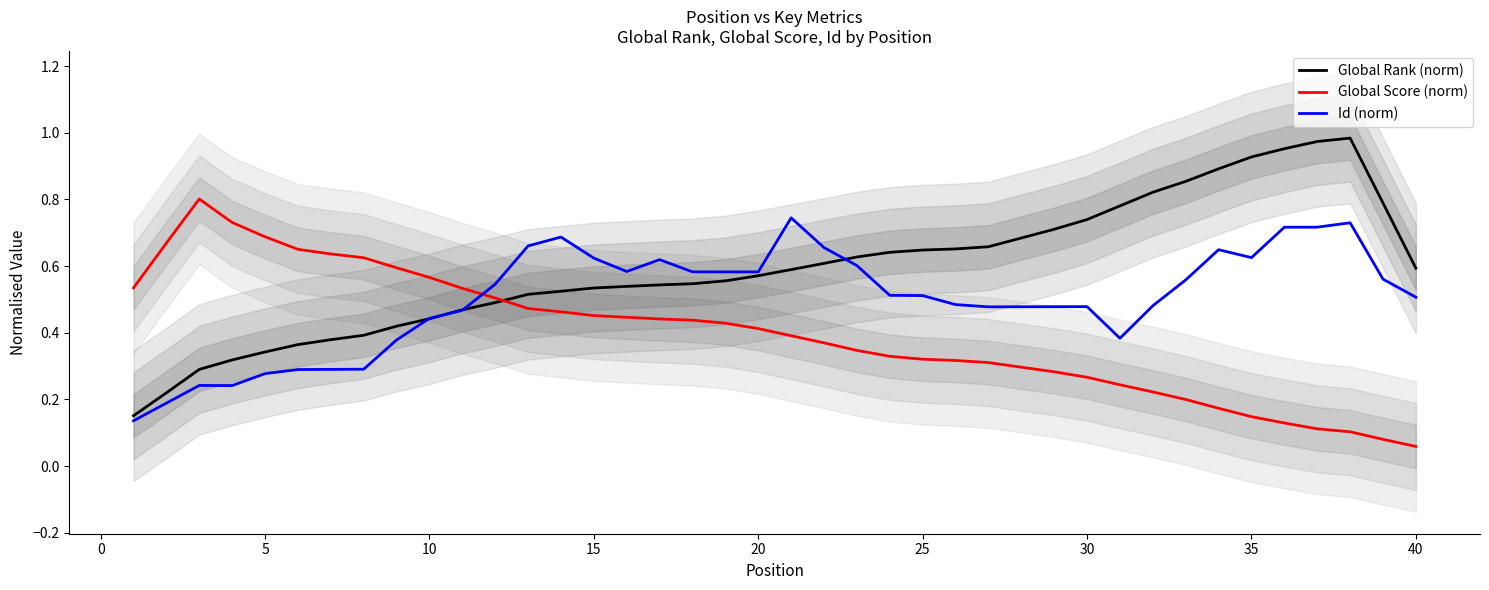

Which series has the largest total across all categories?

Global Rank (norm)